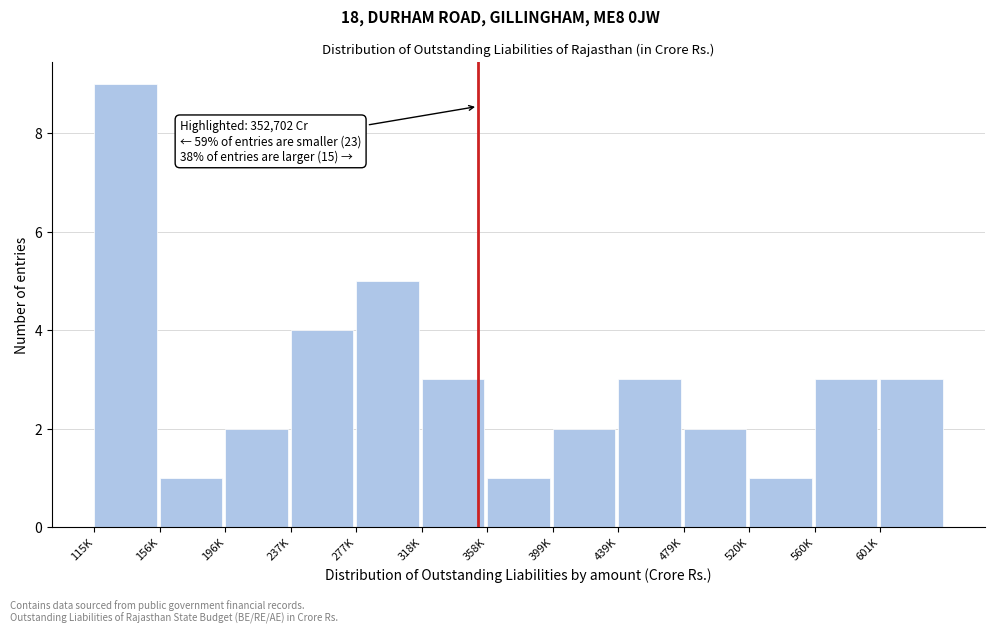

Reading left to right, list all the values displayed in this chart.

9	1	2	4	5	3	1	2	3	2	1	3	3